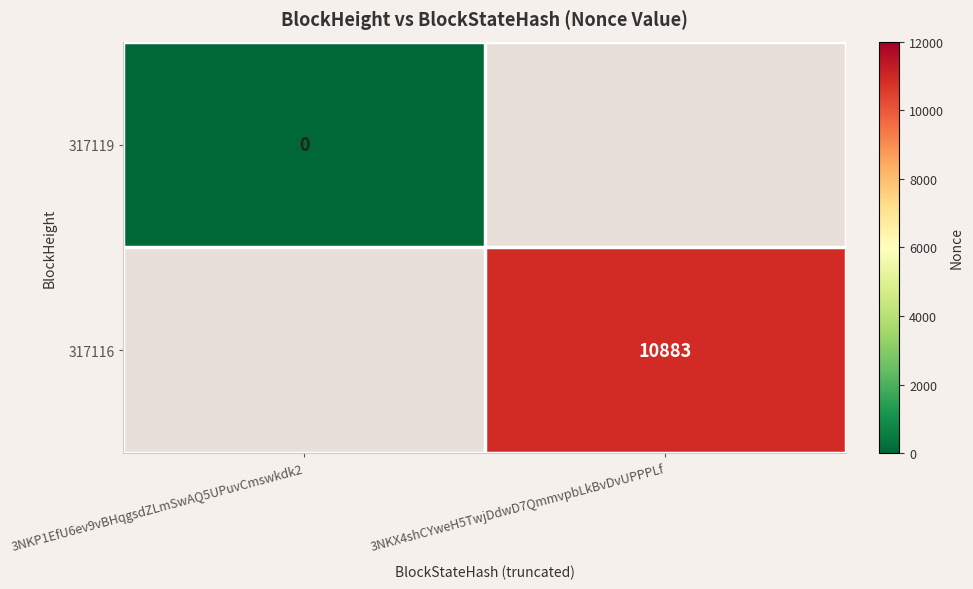

Which series has the widest spread of values?

317119